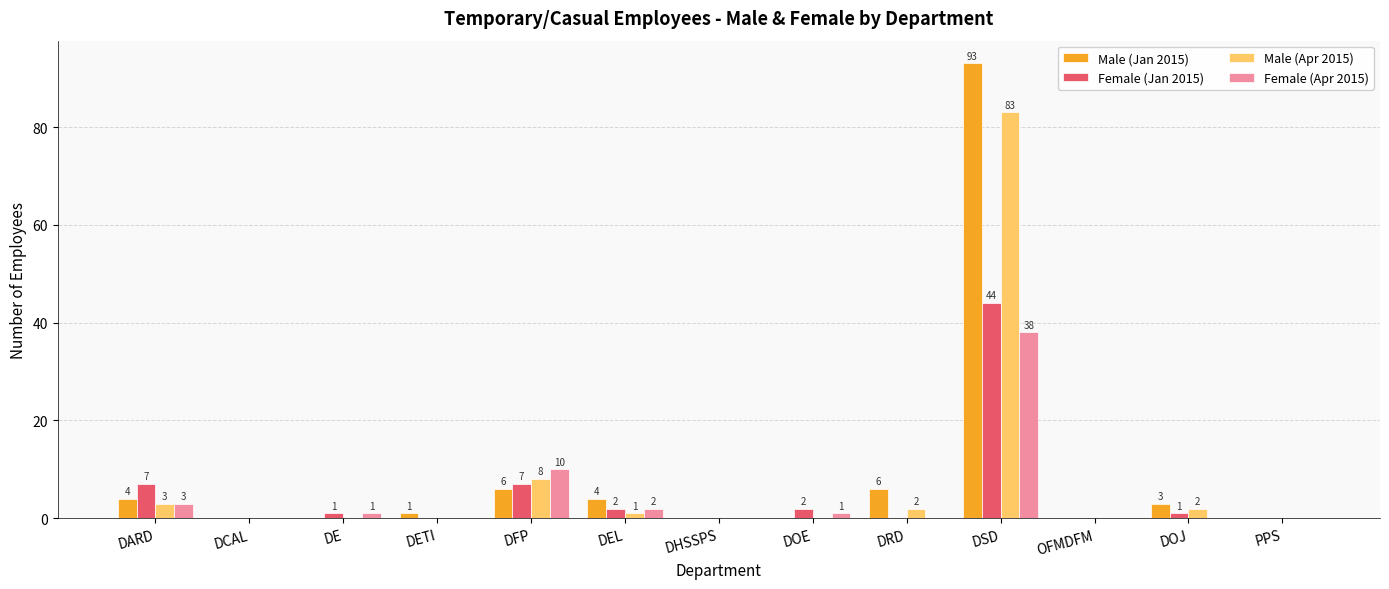

What is the sum of all Female (Apr 2015) values?

55